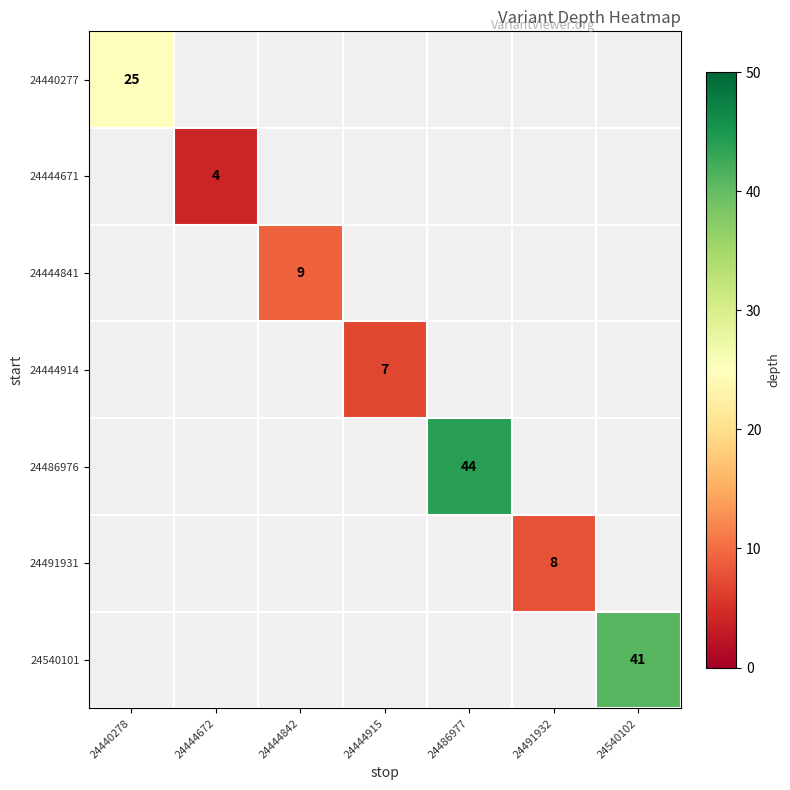

The value of 24491931 at 24491932 is 8. True or false?

True